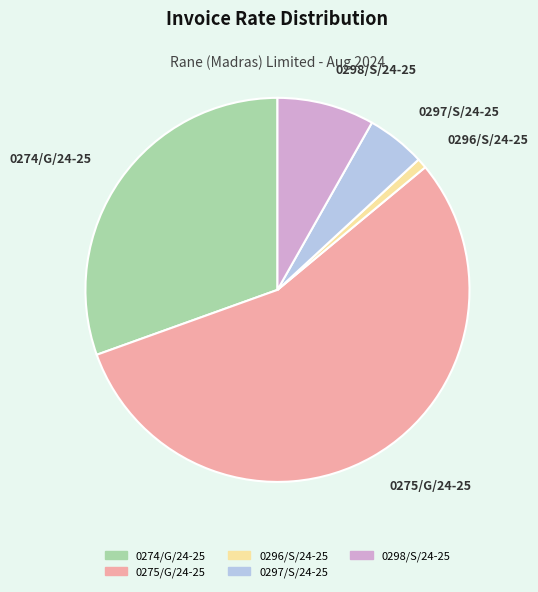

Count the number of slices in the pie.

5